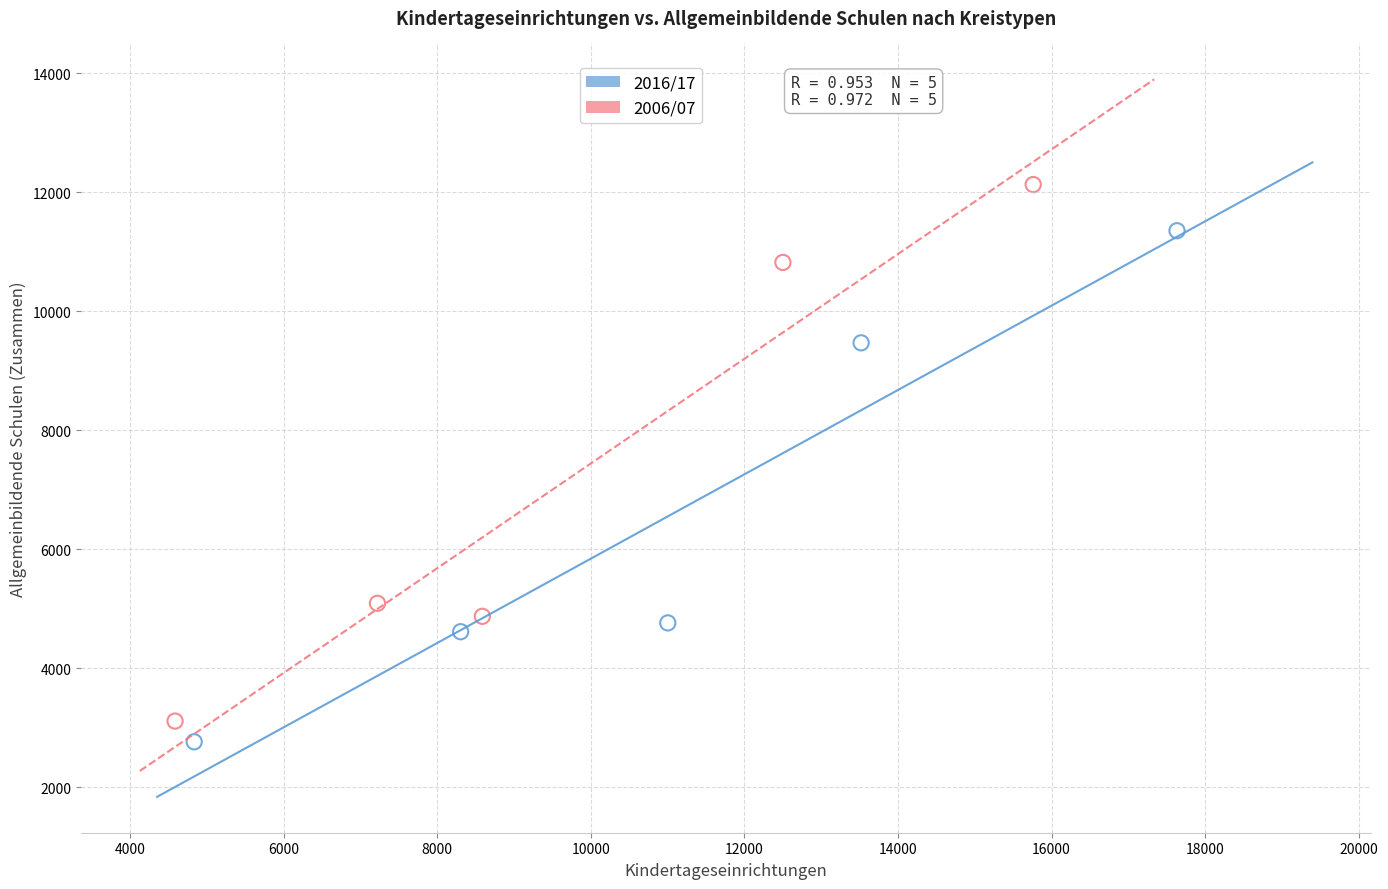

Which series contains the highest Y value?

2006/07